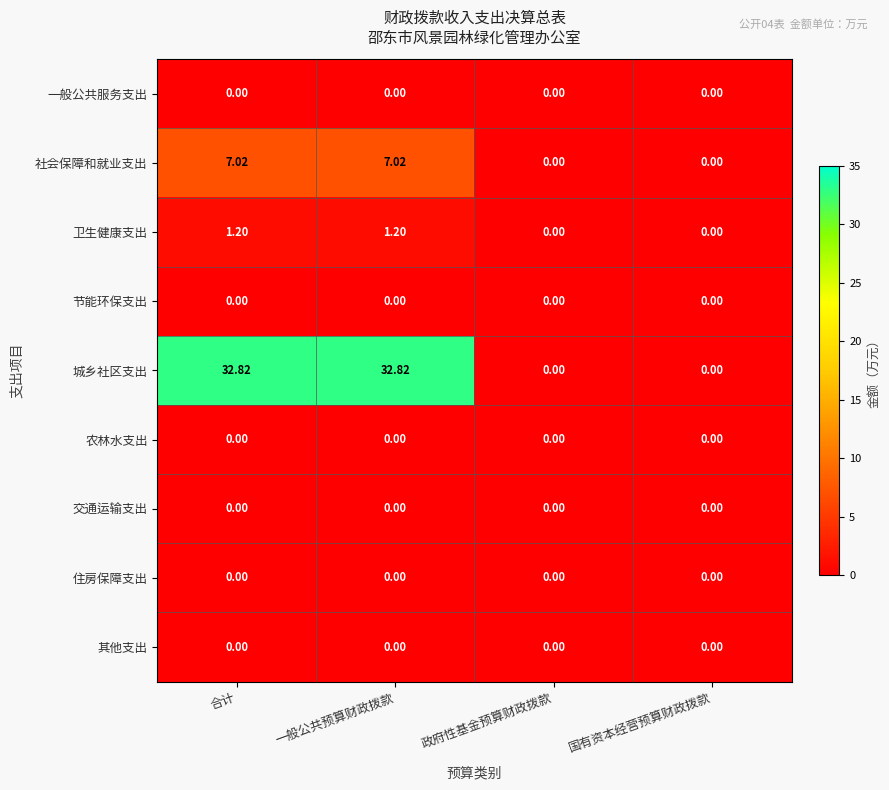

Between 合计 and 政府性基金预算财政拨款, which series saw the biggest shift?

城乡社区支出